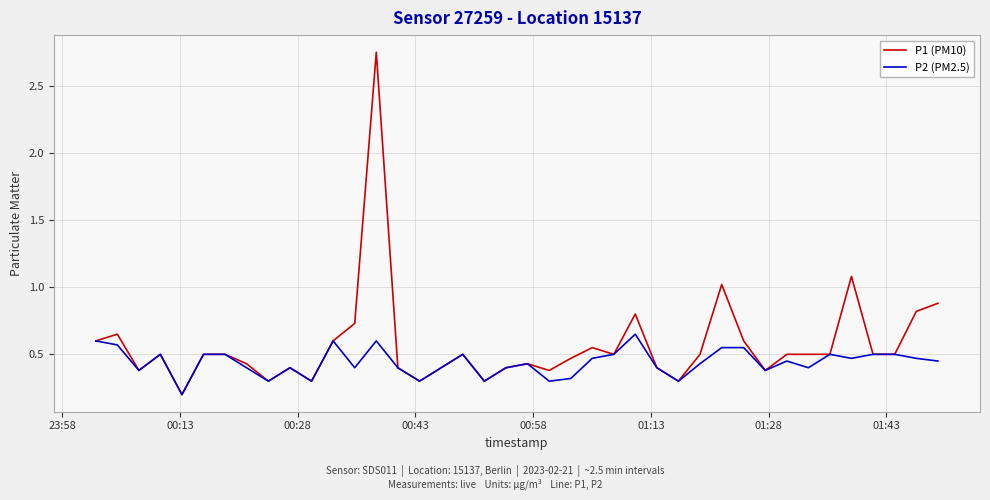

Which series has the largest total across all categories?

P1 (PM10)